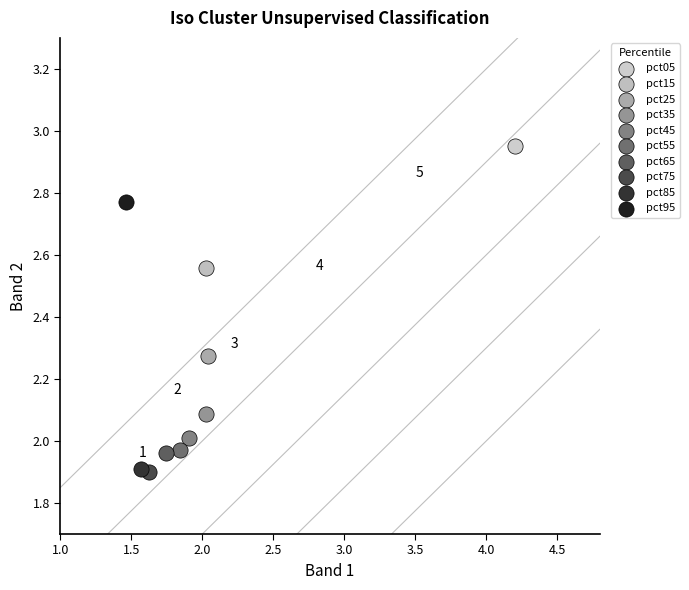

What are all the series names shown in the legend?

pct05, pct15, pct25, pct35, pct45, pct55, pct65, pct75, pct85, pct95